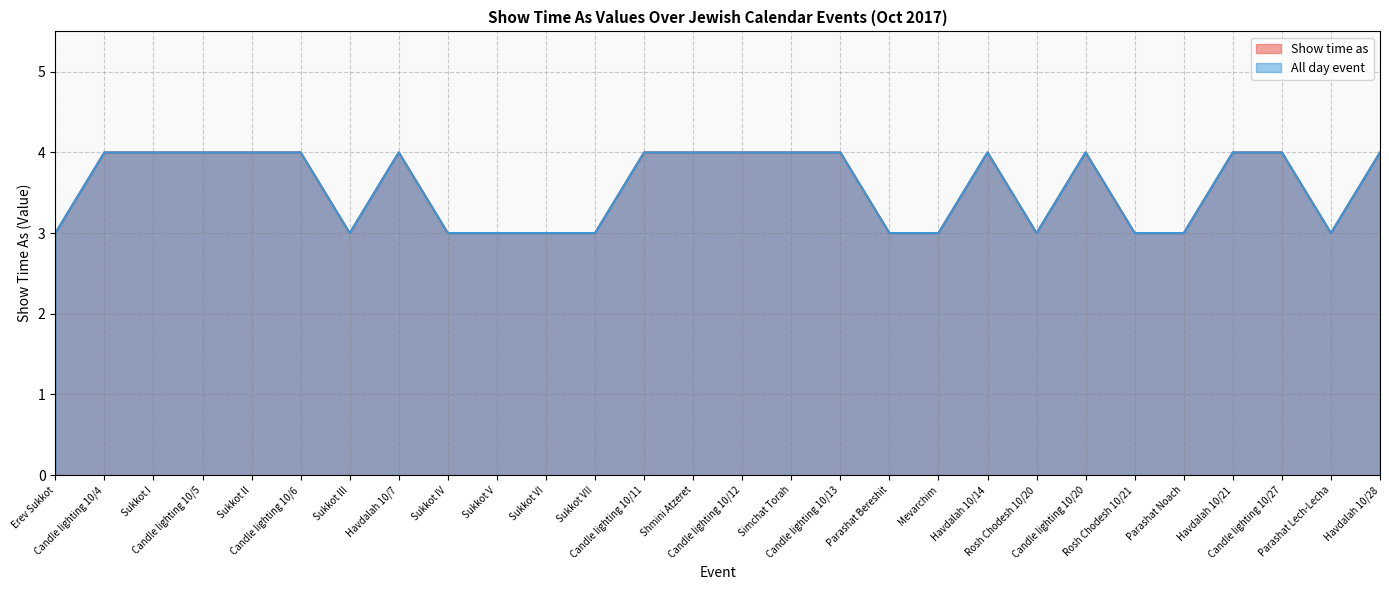

Reading left to right, extract all data points from this chart.

All day event: 3	4	4	4	4	4	3	4	3	3	3	3	4	4	4	4	4	3	3	4	3	4	3	3	4	4	3	4
Show time as: 3	4	4	4	4	4	3	4	3	3	3	3	4	4	4	4	4	3	3	4	3	4	3	3	4	4	3	4